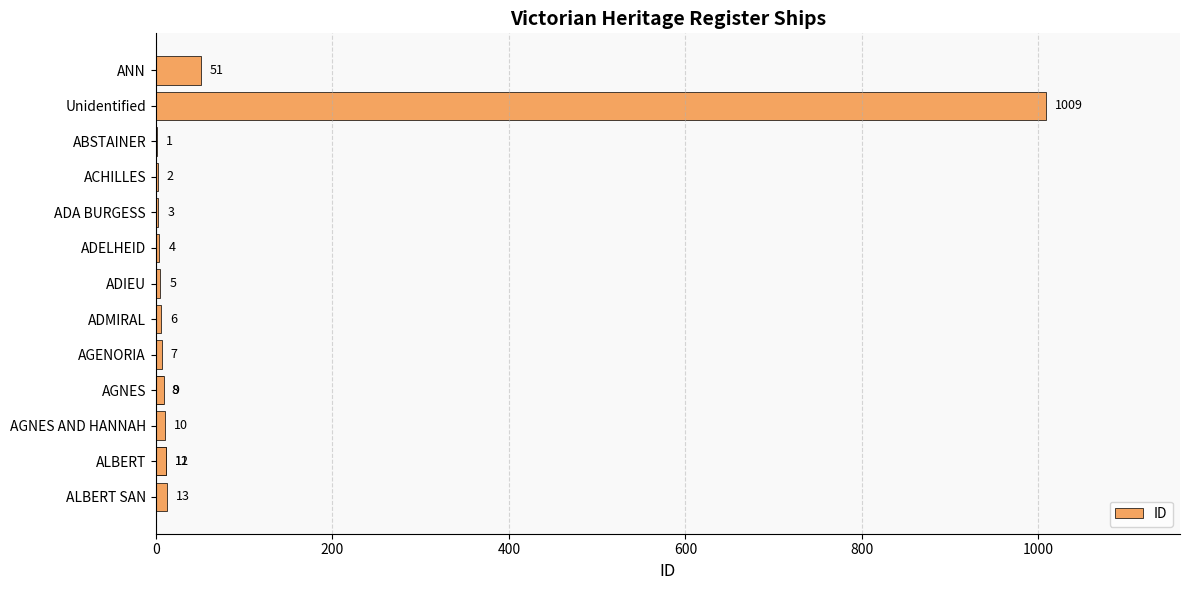

The value at 13 is 21. True or false?

False